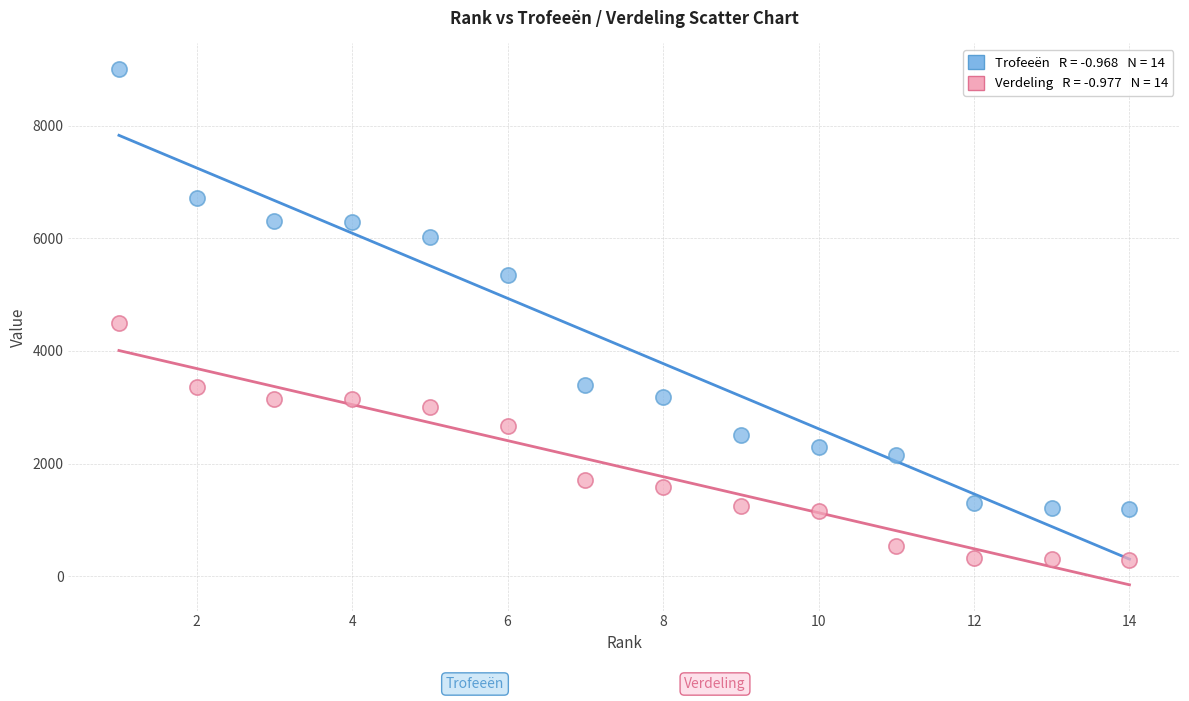

Across all data points, what is the range of X values (max minus min)?

13